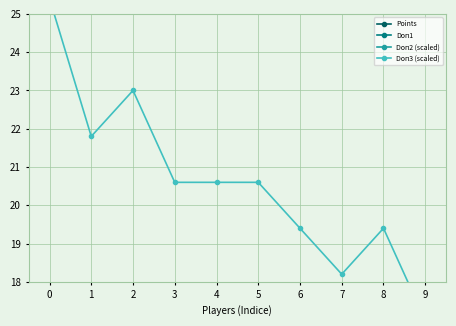

What value does the Doп2 (scaled) series have at 2?

16.5